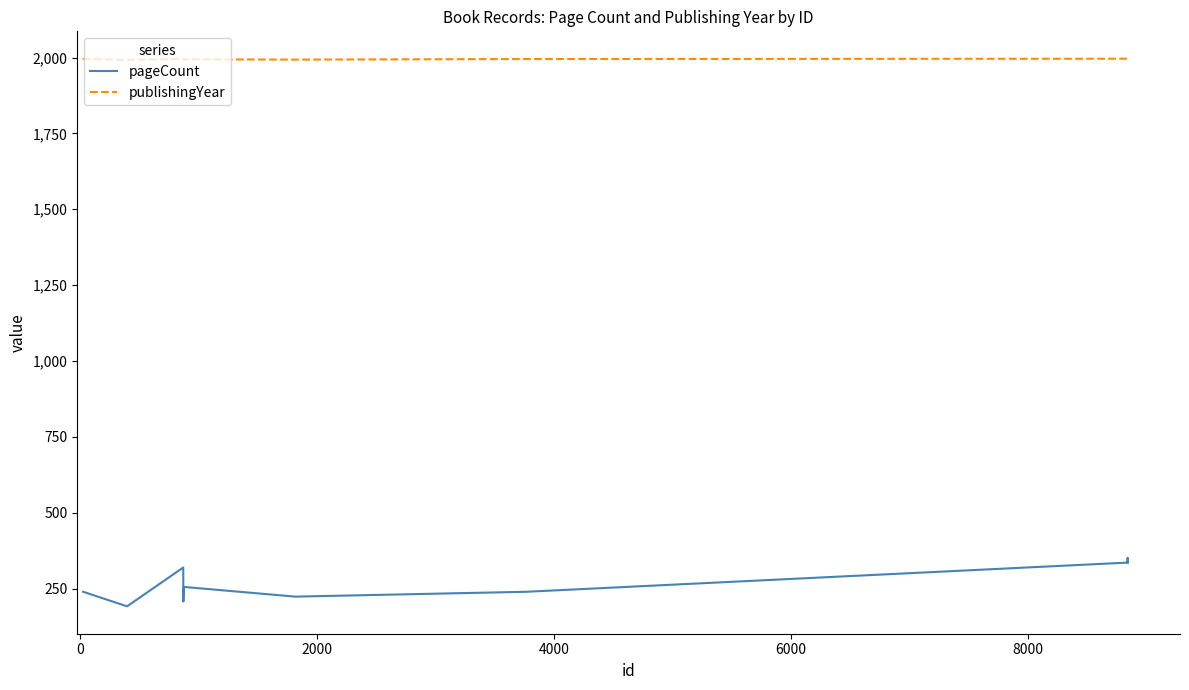

True or false: publishingYear and pageCount cross at least once.

False